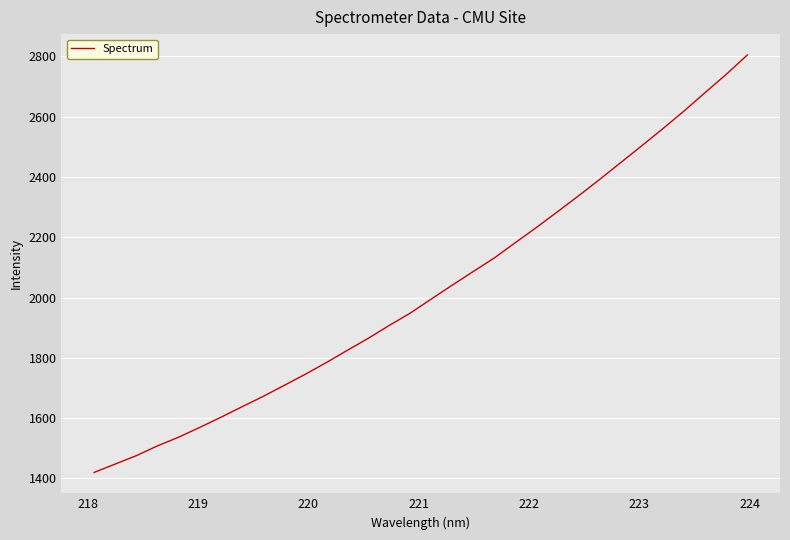

What is the smallest value displayed?

1419.9